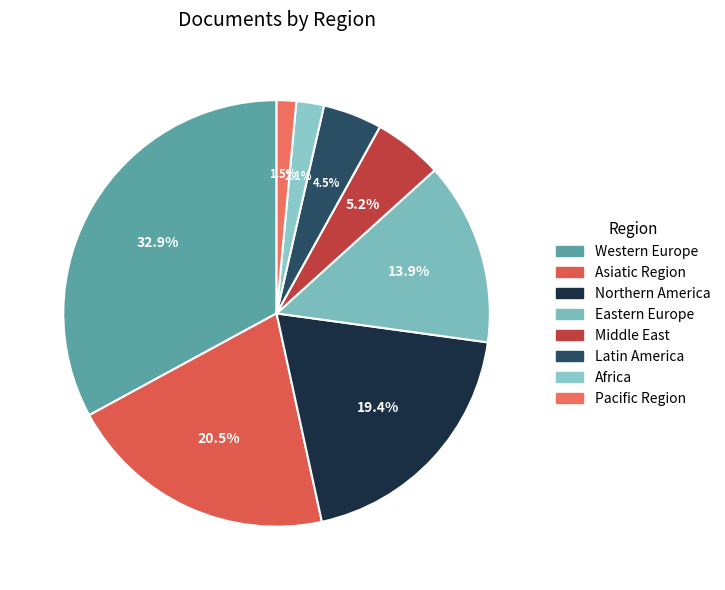

Is there any slice that represents more than half of the pie?

No